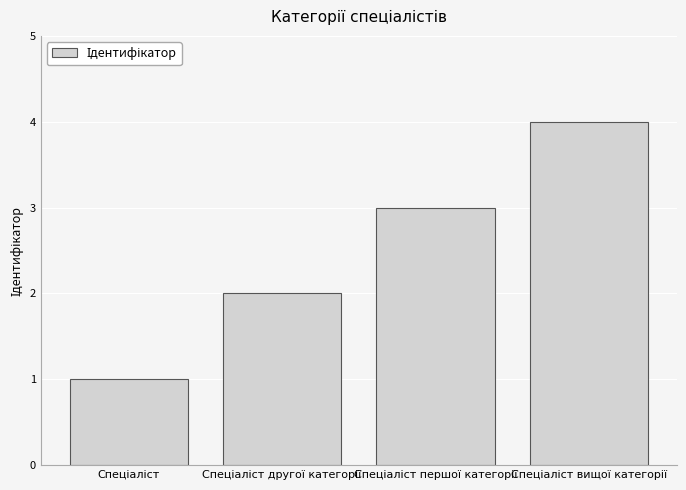

Count the number of data series in this chart.

1